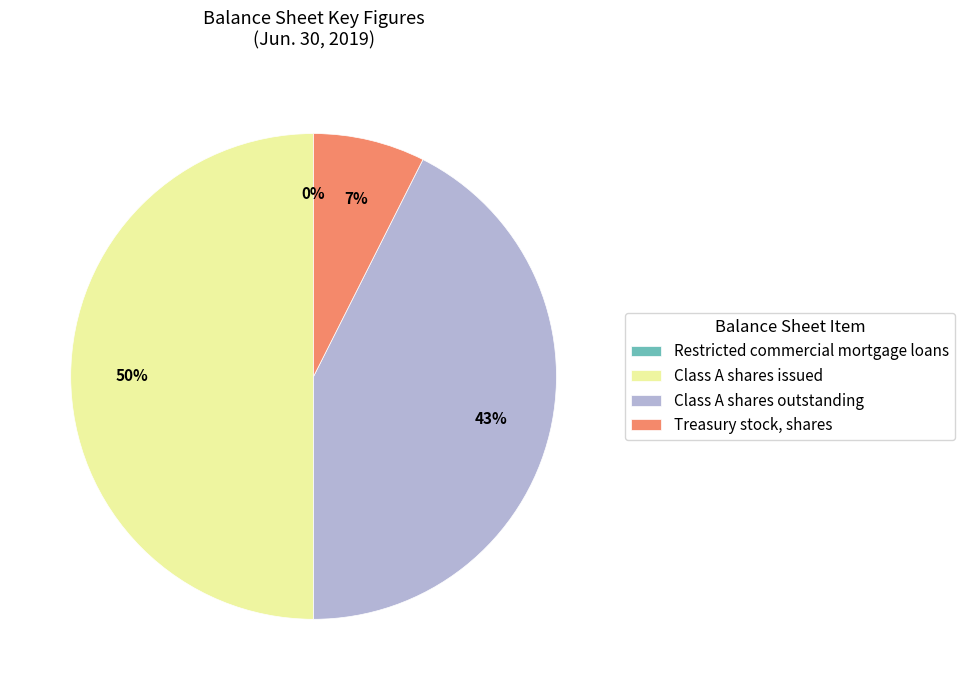

To the nearest percent, what portion does Class A shares outstanding represent?

43%